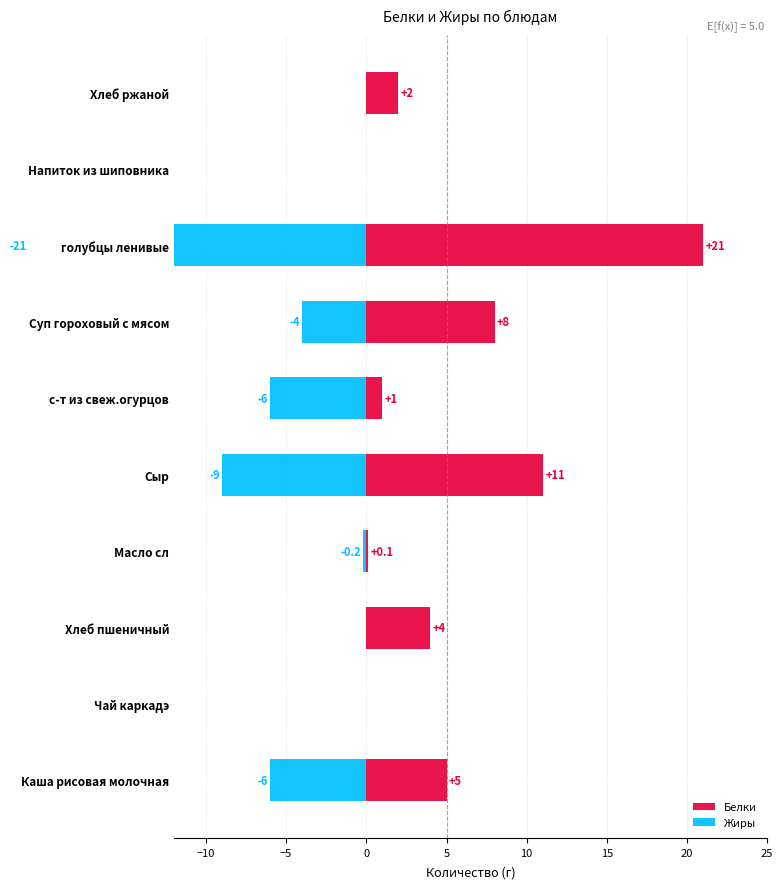

Which series has the largest range (max minus min)?

Белки